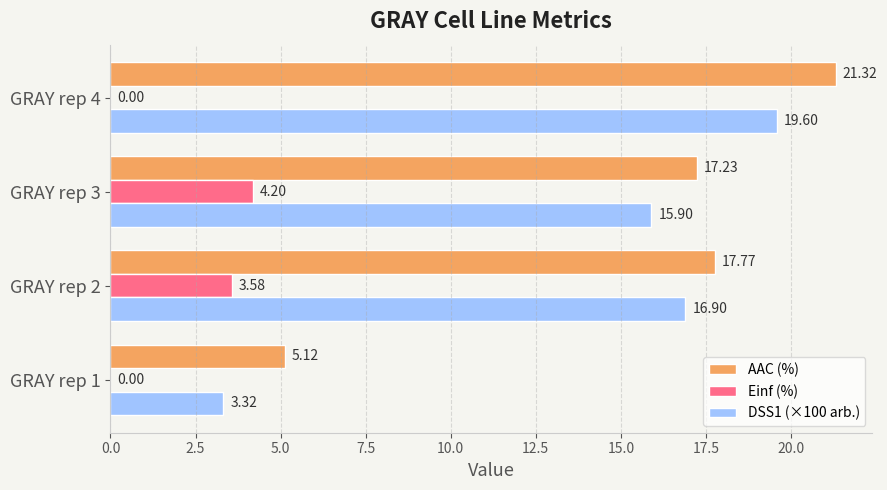

Which series changed the most between GRAY rep 1 and GRAY rep 2?

DSS1 (×100 arb.)